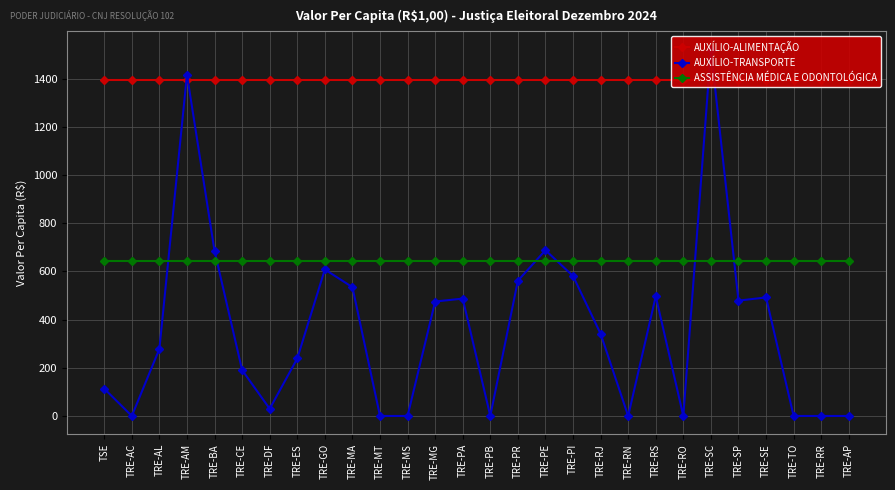

Which has a higher value, TRE-MG or TRE-PI?

TRE-MG